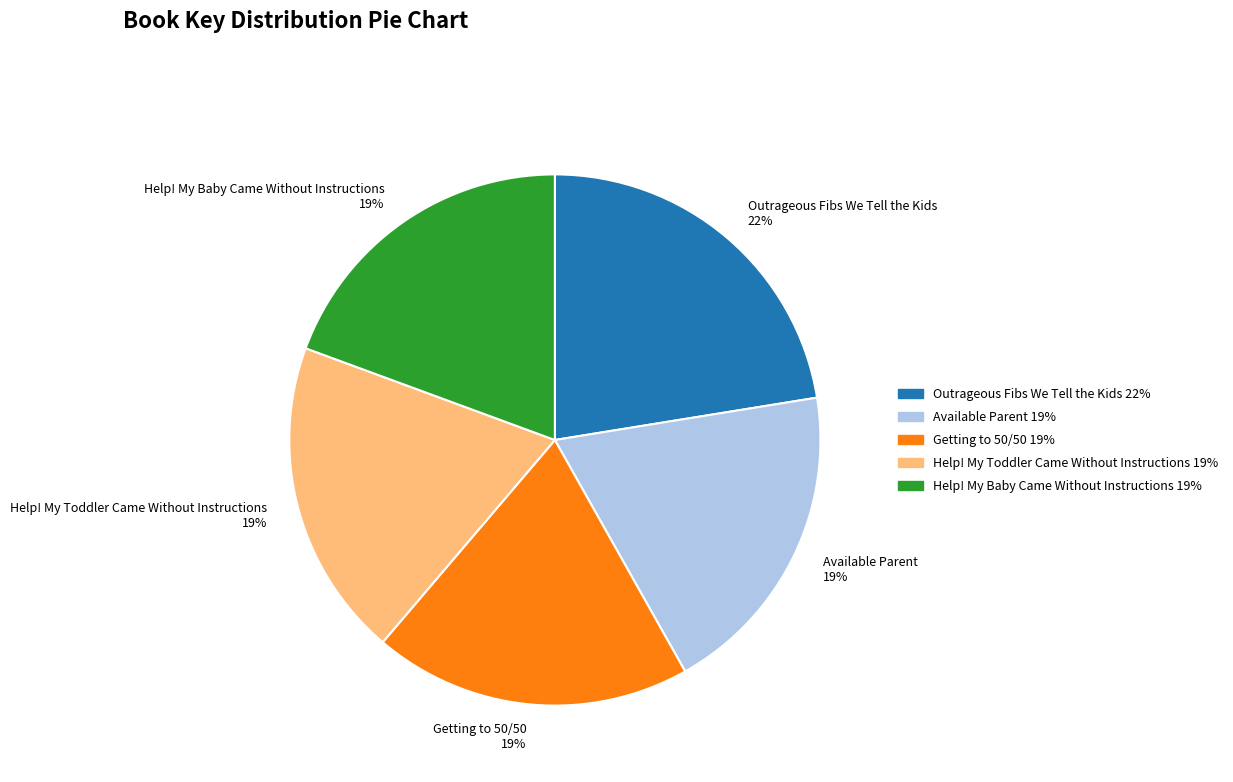

Is there a majority slice in this chart?

No